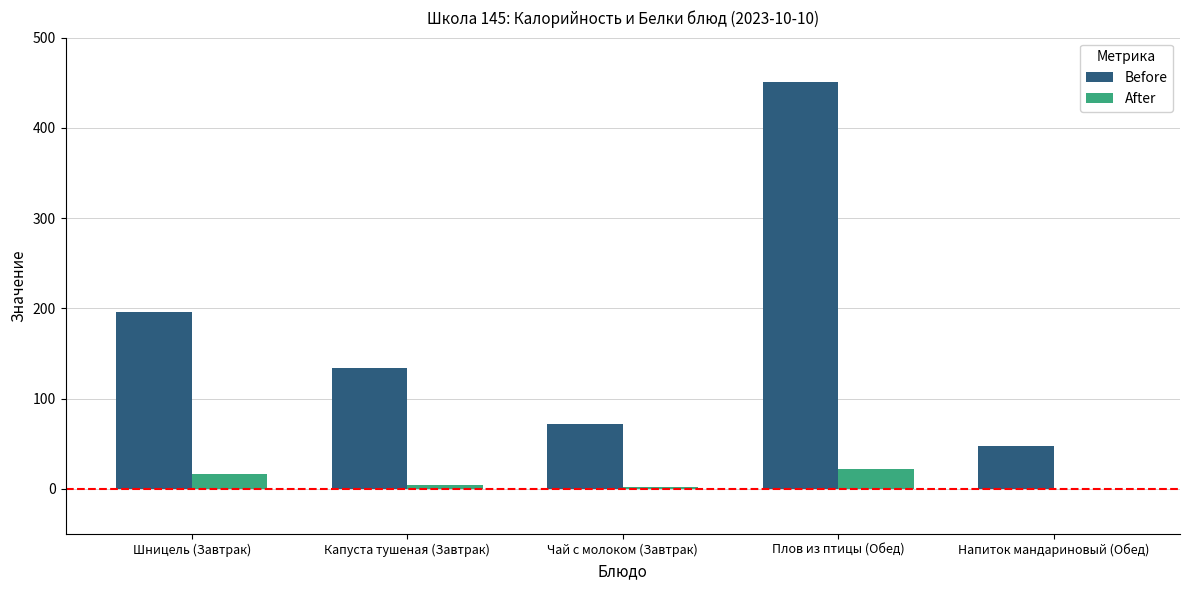

At which label is Before closest to 249?

Шницель (Завтрак)